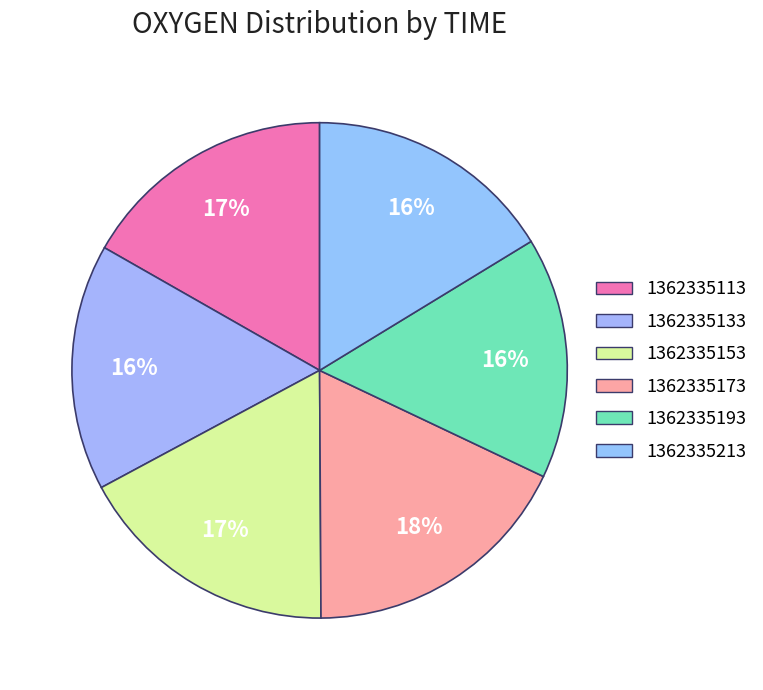

How many slices are in this pie chart?

6